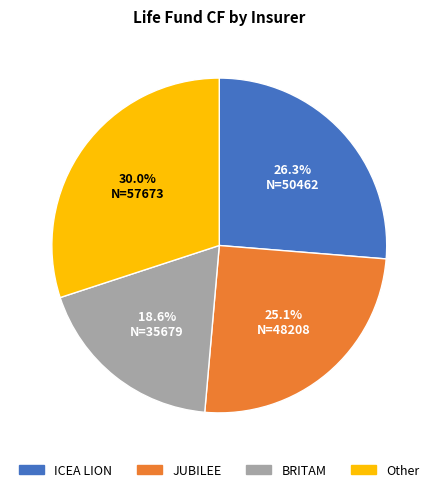

Count the number of slices in the pie.

4